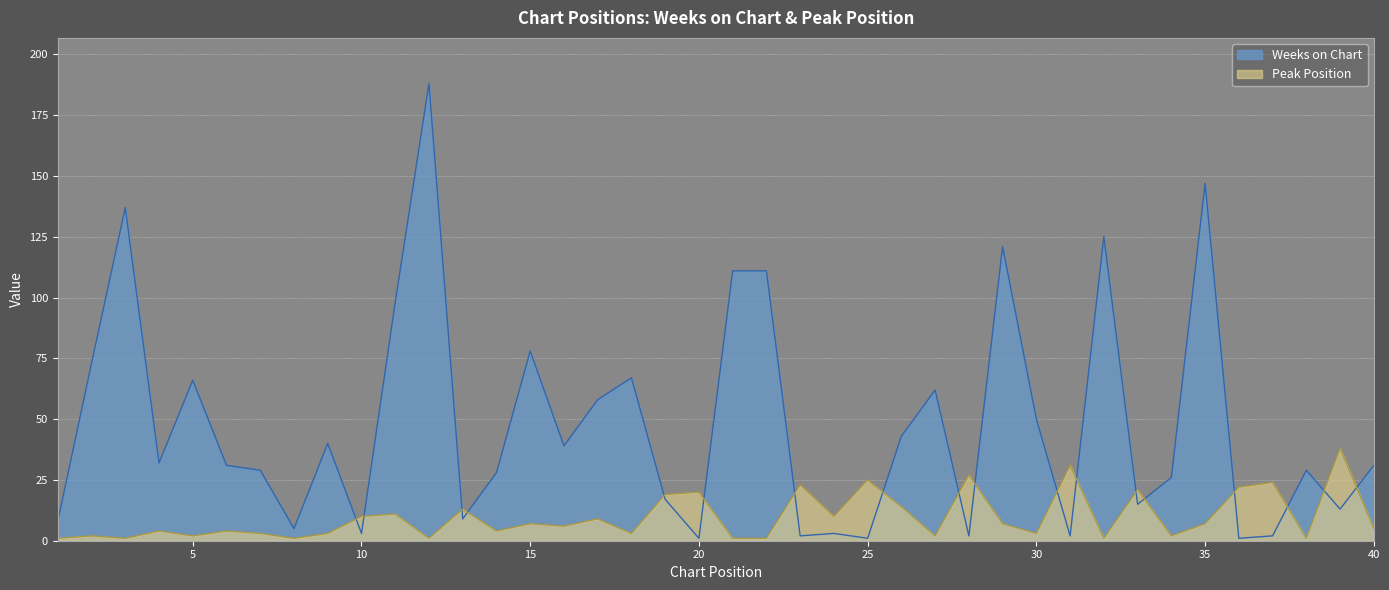

Reading left to right, what are all the values shown in this chart?

Weeks on Chart: 8	73	137	32	66	31	29	5	40	3	98	188	9	28	78	39	58	67	17	1	111	111	2	3	1	43	62	2	121	50	2	125	15	26	147	1	2	29	13	31
Peak Position: 1	2	1	4	2	4	3	1	3	10	11	1	13	4	7	6	9	3	19	20	1	1	23	10	25	14	2	27	7	3	31	1	21	2	7	22	24	1	38	5